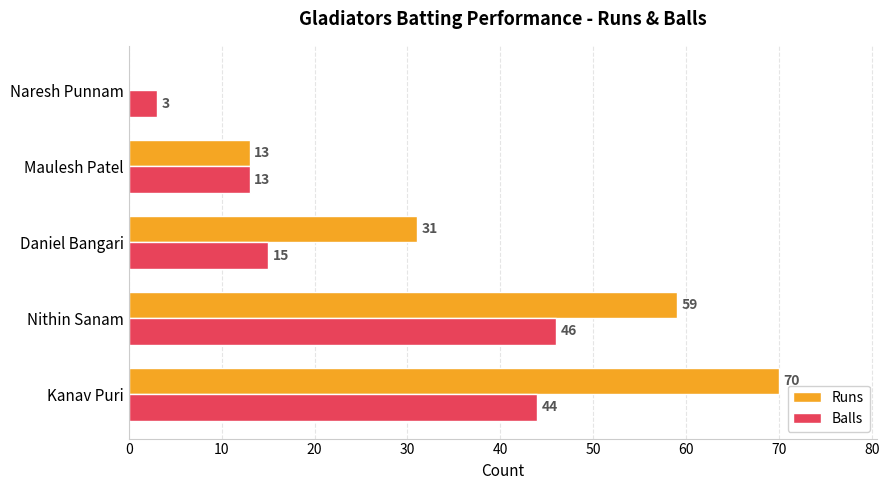

How many distinct data groups are displayed?

2